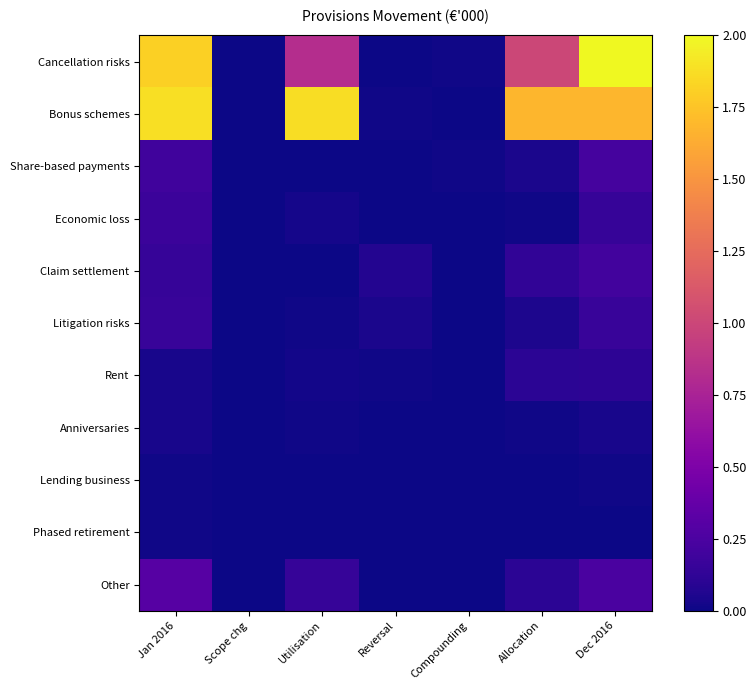

Which label corresponds to the largest value in the chart?

Dec 2016